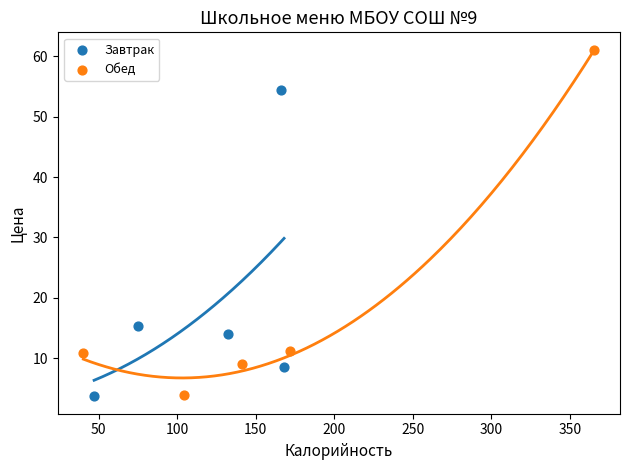

Which series has the widest spread of Y values?

Обед